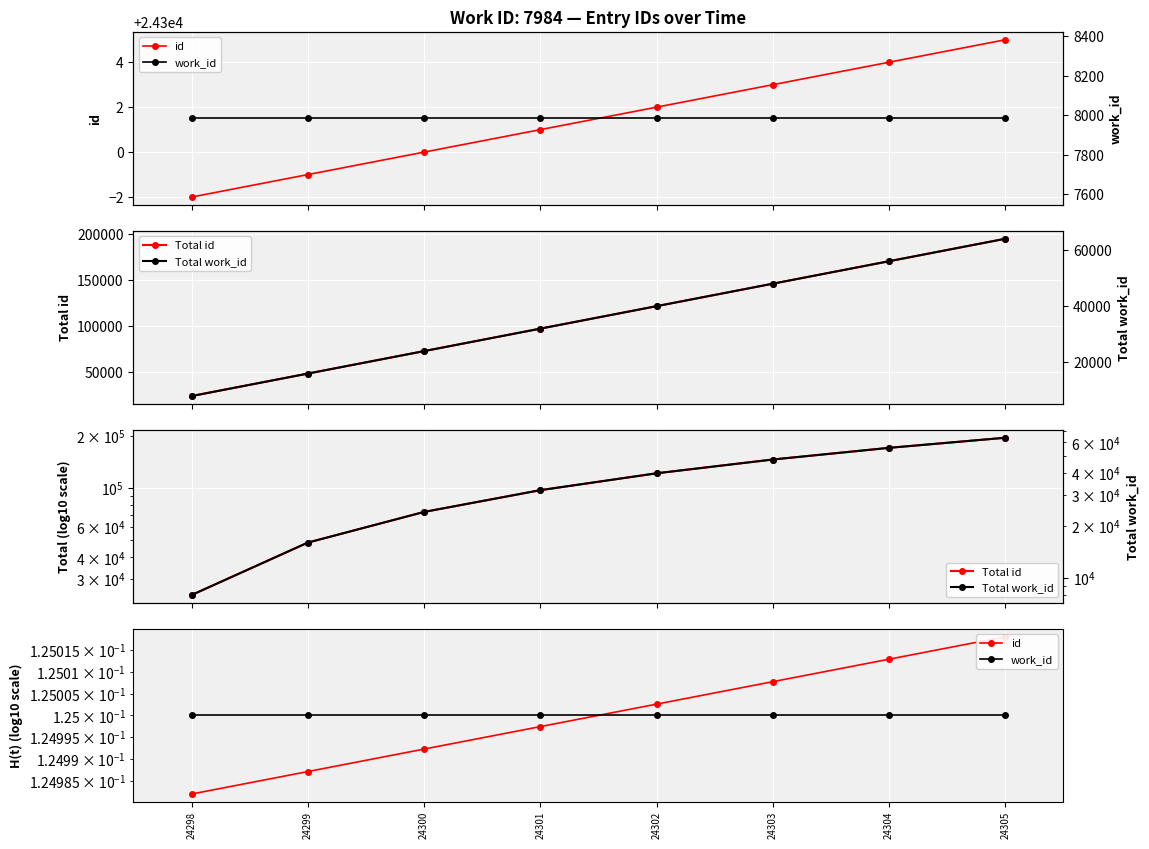

What is the sum of all work_id values?

1.0